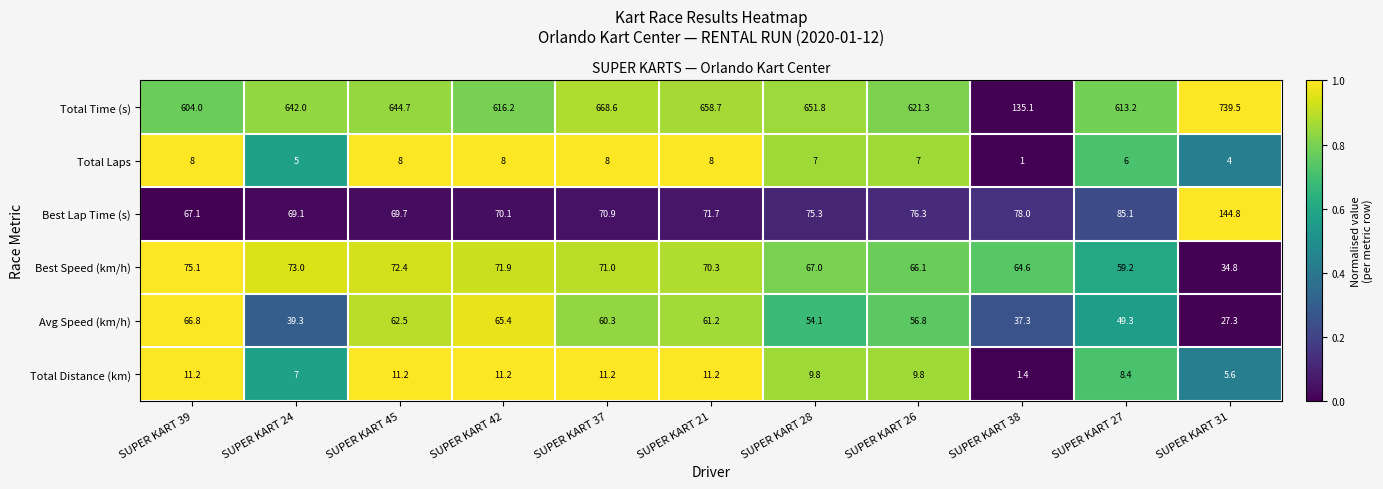

Is it true that Best Speed (km/h) equals 66.1 at SUPER KART 26?

True